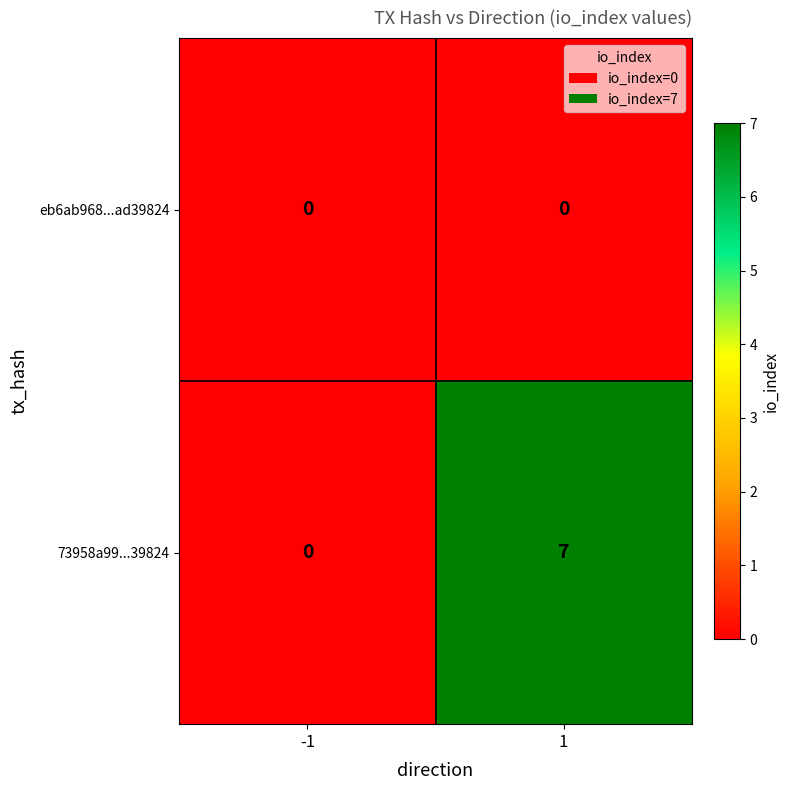

How many positive values does the 73958a99...39824 series have?

1